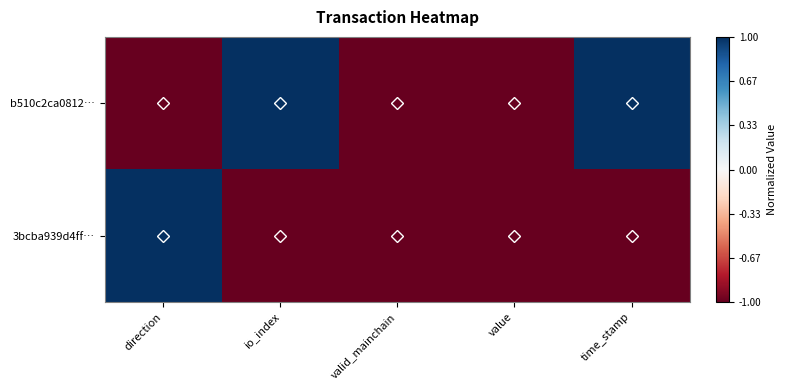

List the series in order of their overall mean, highest first.

b510c2ca0812…, 3bcba939d4ff…